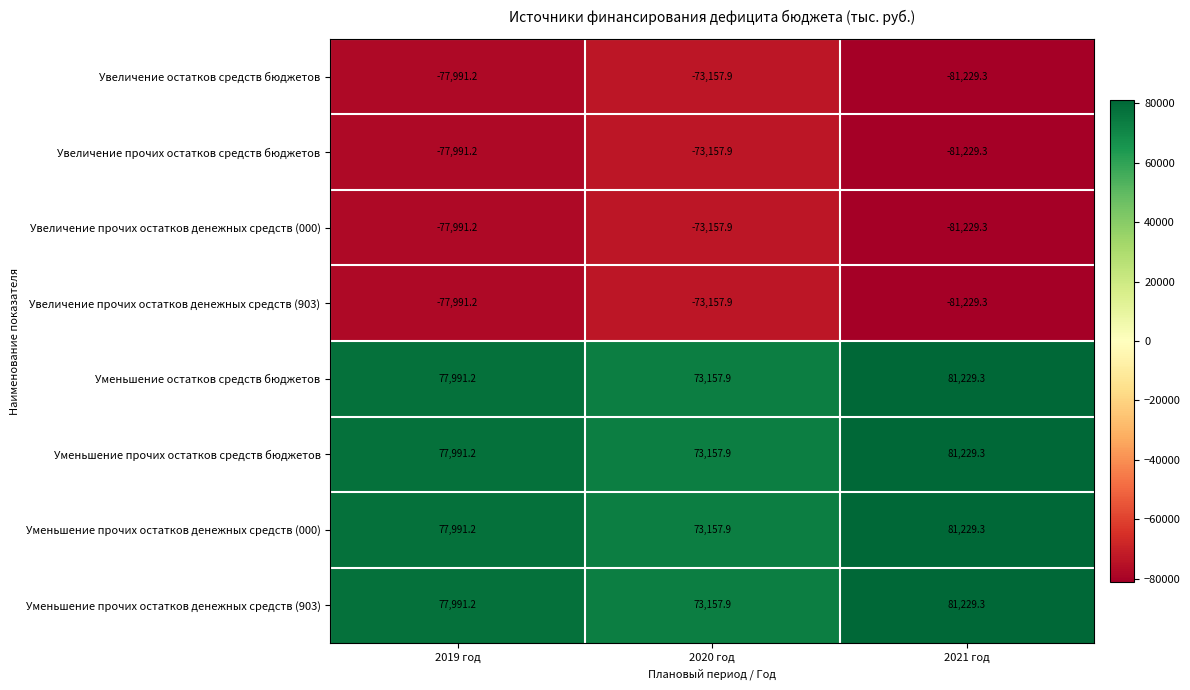

The value of Уменьшение прочих остатков денежных средств (903) at 2019 год is 77991.2. True or false?

True